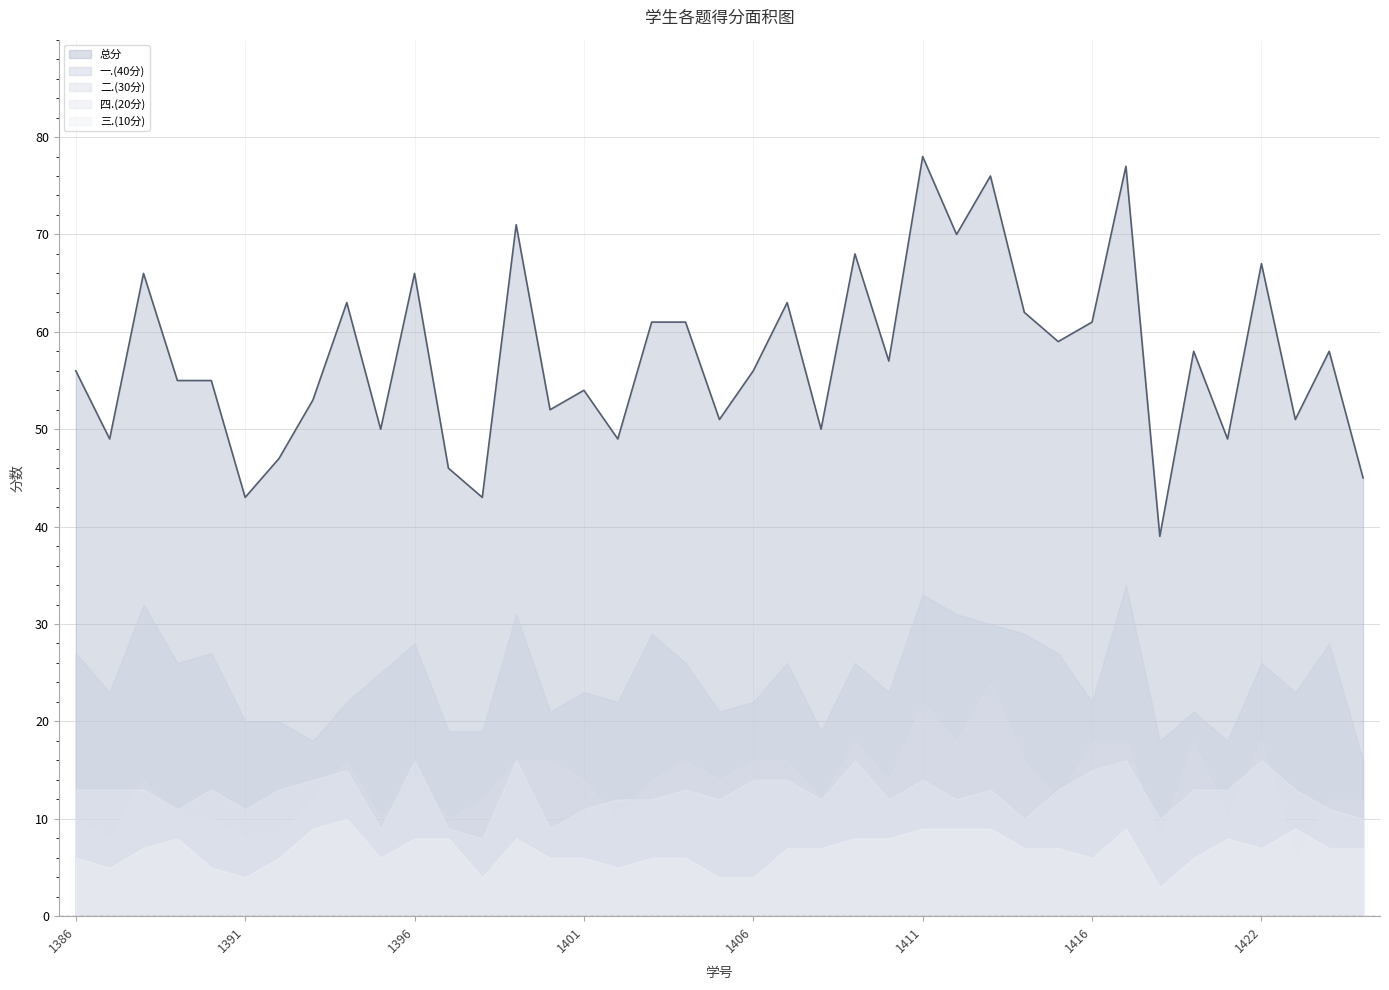

Reading right to left, what are all the values shown in this chart?

总分: 2023181425=45	2023181424=58	2023181423=51	2023181422=67	2023181421=49	2023181420=58	2023181419=39	2023181418=77	2023181416=61	2023181415=59	2023181414=62	2023181413=76	2023181412=70	2023181411=78	2023181410=57	2023181409=68	2023181408=50	2023181407=63	2023181406=56	2023181405=51	2023181404=61	2023181403=61	2023181402=49	2023181401=54	2023181400=52	2023181399=71	2023181398=43	2023181397=46	2023181396=66	2023181395=50	2023181394=63	2023181393=53	2023181392=47	2023181391=43	2023181390=55	2023181389=55	2023181388=66	2023181387=49	2023181386=56
一.(40分): 2023181425=16	2023181424=28	2023181423=23	2023181422=26	2023181421=18	2023181420=21	2023181419=18	2023181418=34	2023181416=22	2023181415=27	2023181414=29	2023181413=30	2023181412=31	2023181411=33	2023181410=23	2023181409=26	2023181408=19	2023181407=26	2023181406=22	2023181405=21	2023181404=26	2023181403=29	2023181402=22	2023181401=23	2023181400=21	2023181399=31	2023181398=19	2023181397=19	2023181396=28	2023181395=25	2023181394=22	2023181393=18	2023181392=20	2023181391=20	2023181390=27	2023181389=26	2023181388=32	2023181387=23	2023181386=27
二.(30分): 2023181425=12	2023181424=12	2023181423=6	2023181422=18	2023181421=10	2023181420=18	2023181419=8	2023181418=18	2023181416=18	2023181415=12	2023181414=16	2023181413=24	2023181412=18	2023181411=22	2023181410=14	2023181409=18	2023181408=12	2023181407=16	2023181406=16	2023181405=14	2023181404=16	2023181403=14	2023181402=10	2023181401=14	2023181400=16	2023181399=16	2023181398=12	2023181397=10	2023181396=14	2023181395=10	2023181394=16	2023181393=12	2023181392=8	2023181391=8	2023181390=10	2023181389=10	2023181388=14	2023181387=8	2023181386=10
四.(20分): 2023181425=10	2023181424=11	2023181423=13	2023181422=16	2023181421=13	2023181420=13	2023181419=10	2023181418=16	2023181416=15	2023181415=13	2023181414=10	2023181413=13	2023181412=12	2023181411=14	2023181410=12	2023181409=16	2023181408=12	2023181407=14	2023181406=14	2023181405=12	2023181404=13	2023181403=12	2023181402=12	2023181401=11	2023181400=9	2023181399=16	2023181398=8	2023181397=9	2023181396=16	2023181395=9	2023181394=15	2023181393=14	2023181392=13	2023181391=11	2023181390=13	2023181389=11	2023181388=13	2023181387=13	2023181386=13
三.(10分): 2023181425=7	2023181424=7	2023181423=9	2023181422=7	2023181421=8	2023181420=6	2023181419=3	2023181418=9	2023181416=6	2023181415=7	2023181414=7	2023181413=9	2023181412=9	2023181411=9	2023181410=8	2023181409=8	2023181408=7	2023181407=7	2023181406=4	2023181405=4	2023181404=6	2023181403=6	2023181402=5	2023181401=6	2023181400=6	2023181399=8	2023181398=4	2023181397=8	2023181396=8	2023181395=6	2023181394=10	2023181393=9	2023181392=6	2023181391=4	2023181390=5	2023181389=8	2023181388=7	2023181387=5	2023181386=6